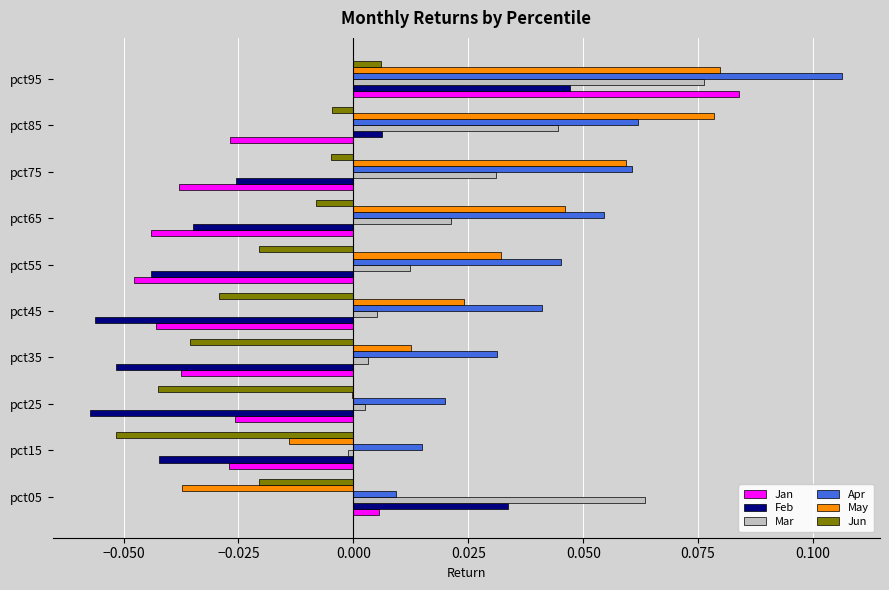

Which series changed the most between pct05 and pct45?

Feb